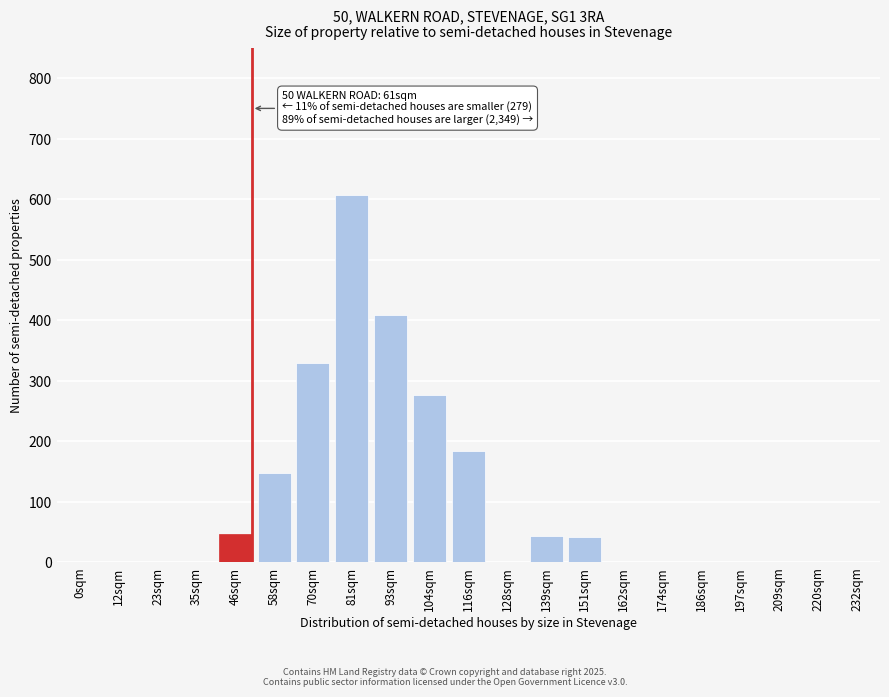

The chart shows a value of 42 at 151sqm. True or false?

True